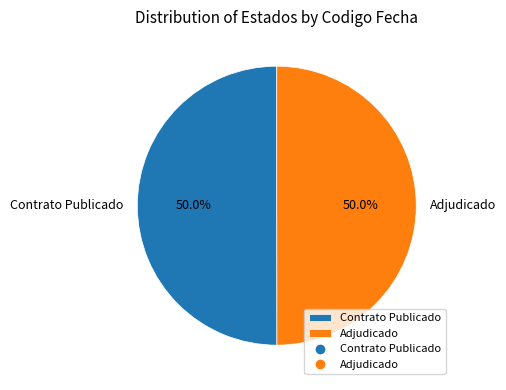

How many slices are in this pie chart?

2